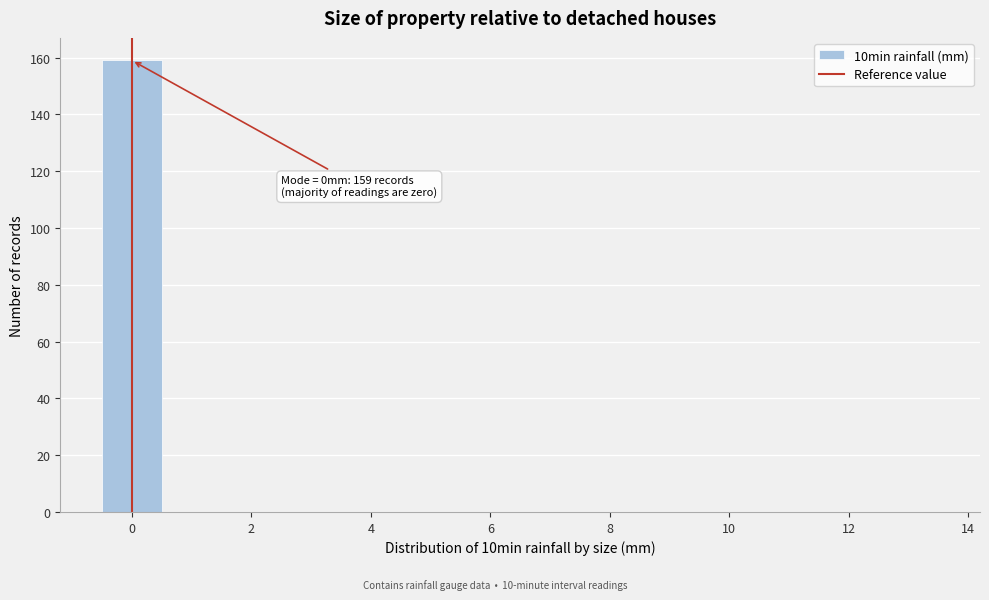

Over which range of the x-axis is the bar tallest?

-0.5 to 0.5